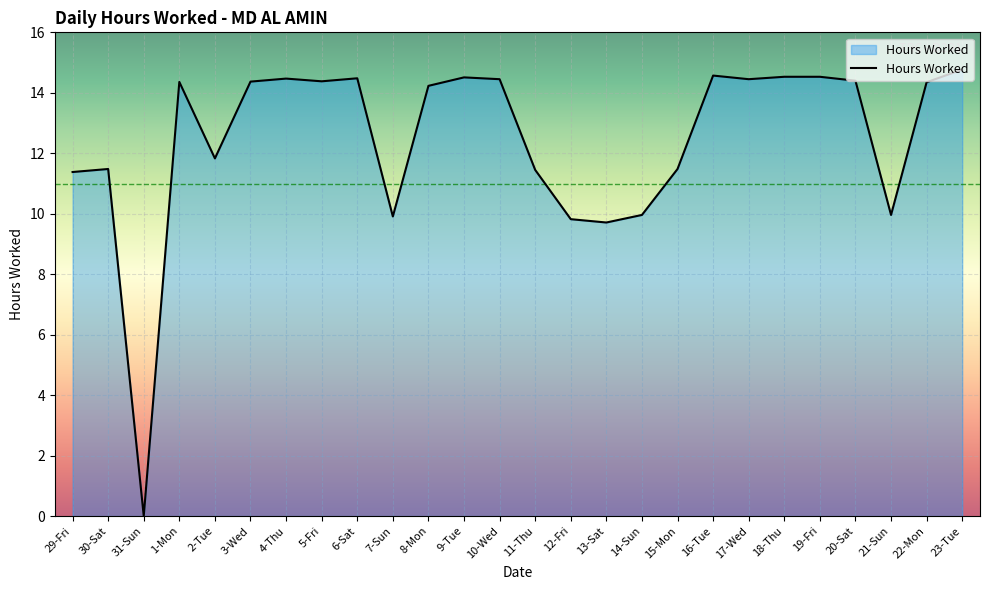

Which label corresponds to the largest value in the chart?

23-Tue